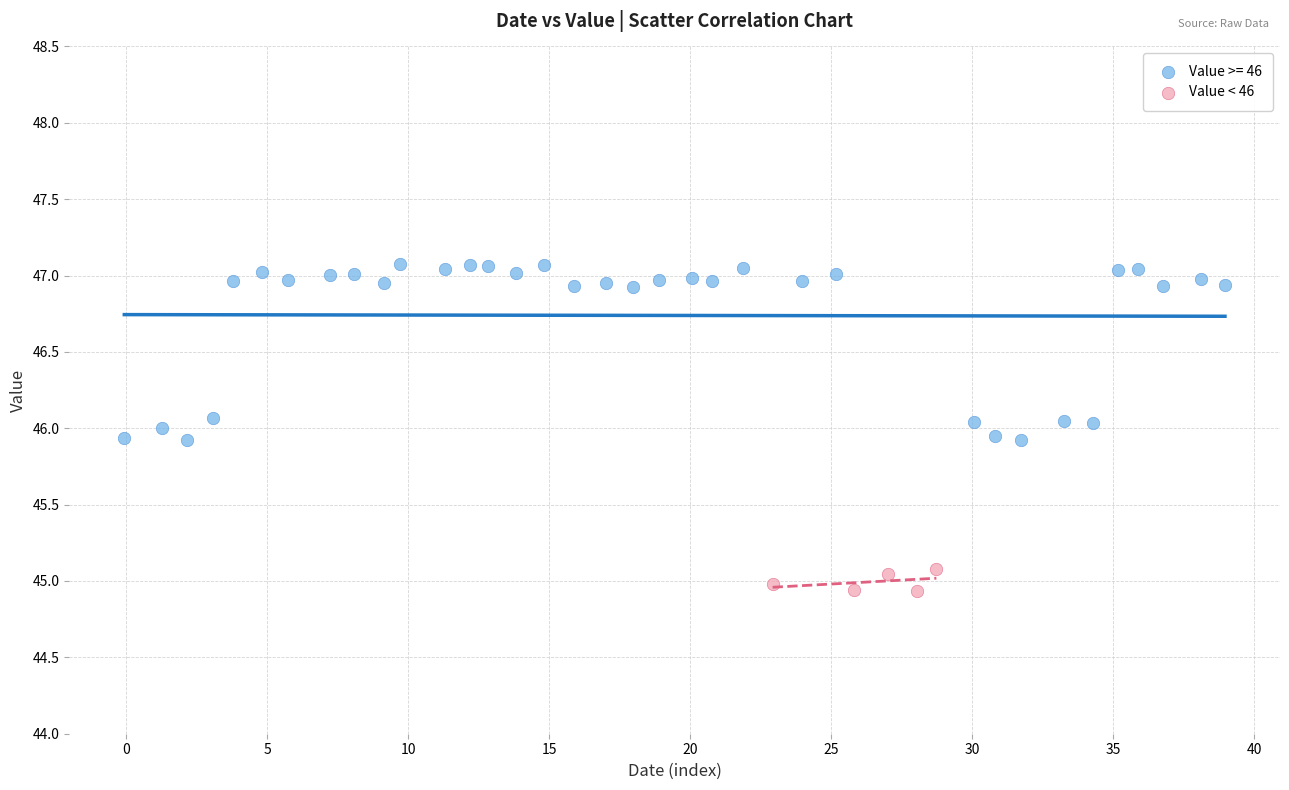

Which series reaches the maximum Y coordinate?

Value >= 46